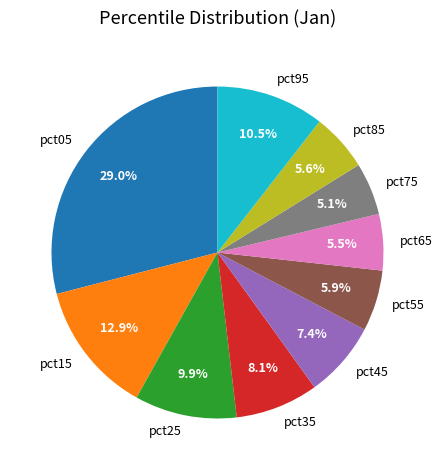

What percentage is the pct85 slice, to the nearest percent?

6%